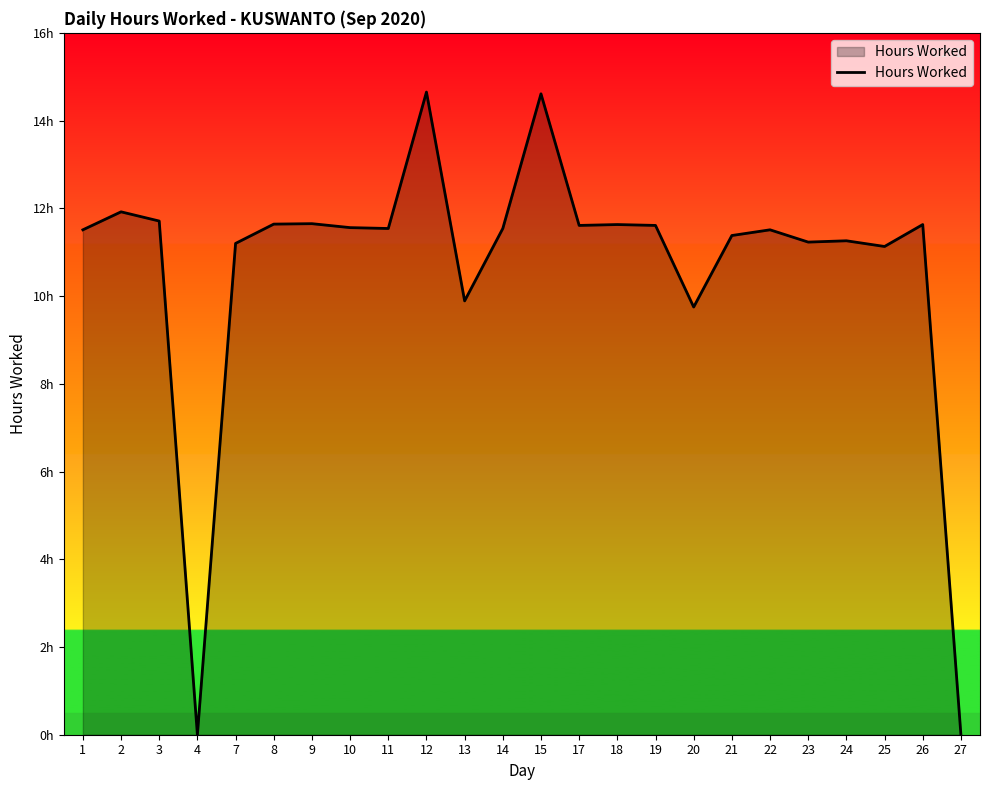

True or false: the data shows 11.5 at 11.

True